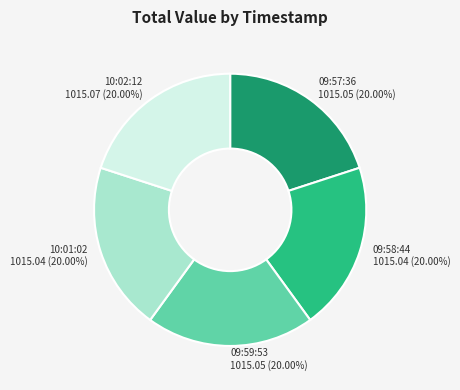

Do 10:01:02 and 09:57:36 together represent more than half of the pie?

No